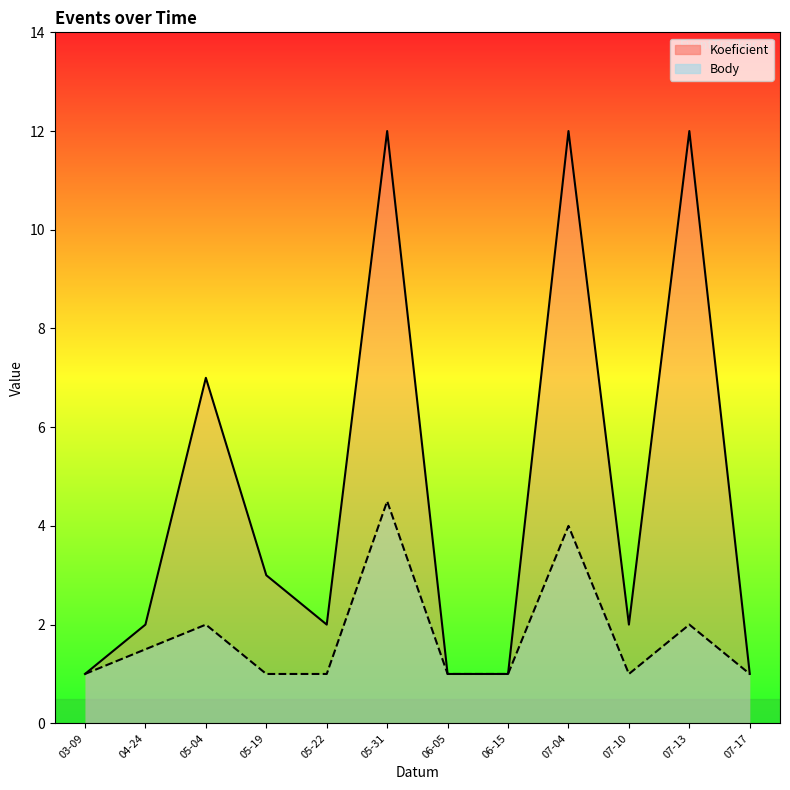

List the labels in order of Body value, smallest first.

03-09, 05-19, 05-22, 06-05, 06-15, 07-10, 07-17, 04-24, 05-04, 07-13, 07-04, 05-31